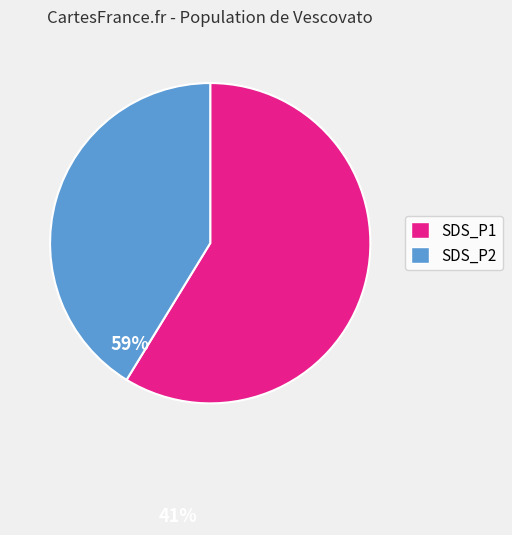

How many segments does this pie chart have?

2